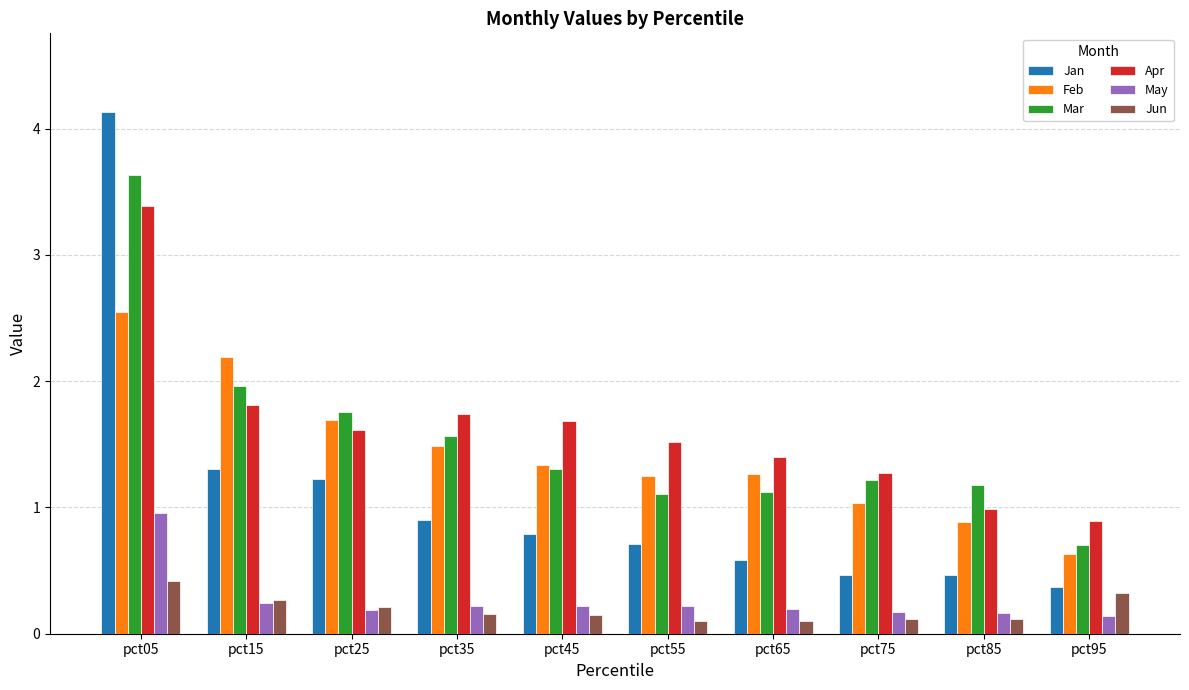

What is the value of the Feb bar at the 3rd from the left?

1.7